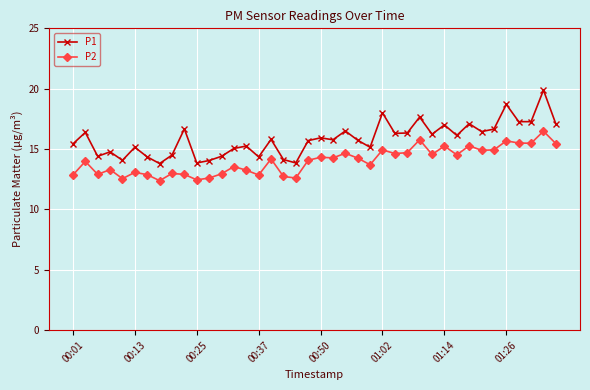

What is the value of the P2 point at the 19th from the left?

12.6